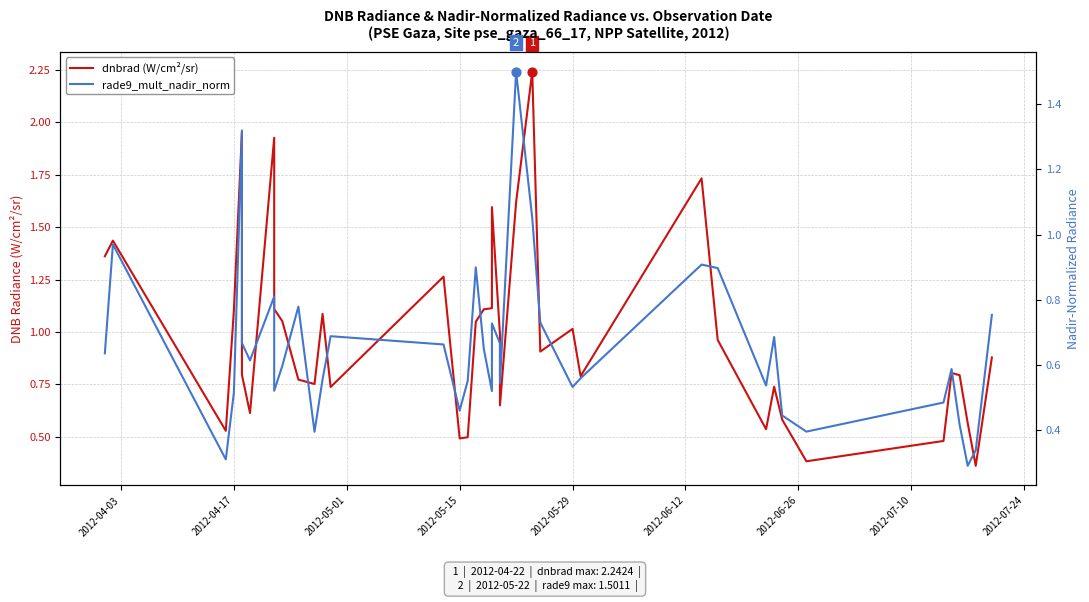

Which series reaches the minimum Y coordinate?

rade9_mult_nadir_norm